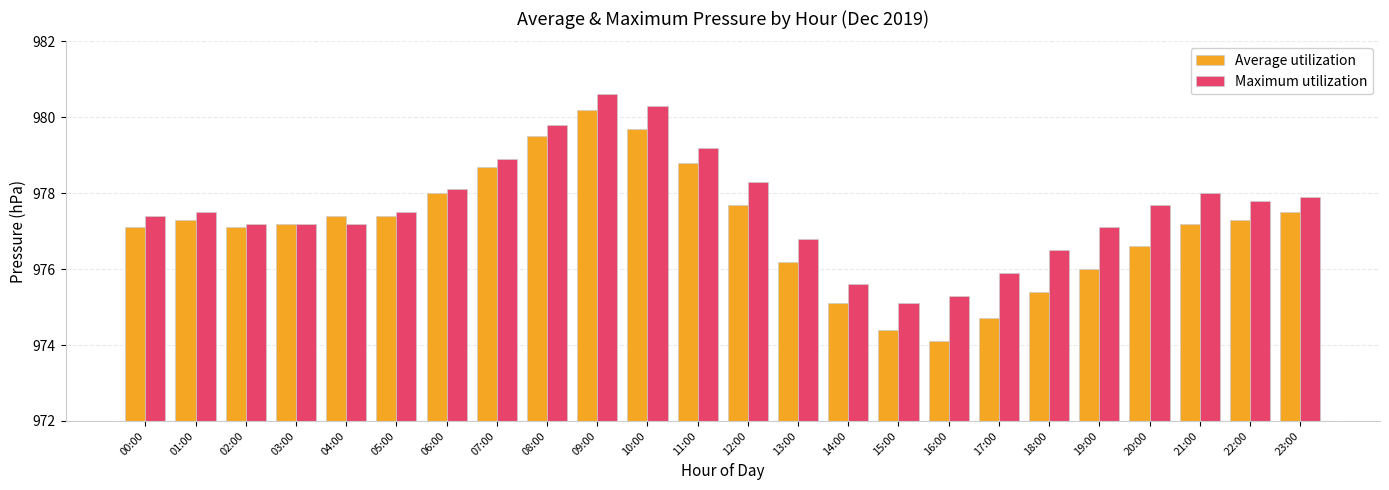

What are all the series names shown in the legend?

Average utilization, Maximum utilization